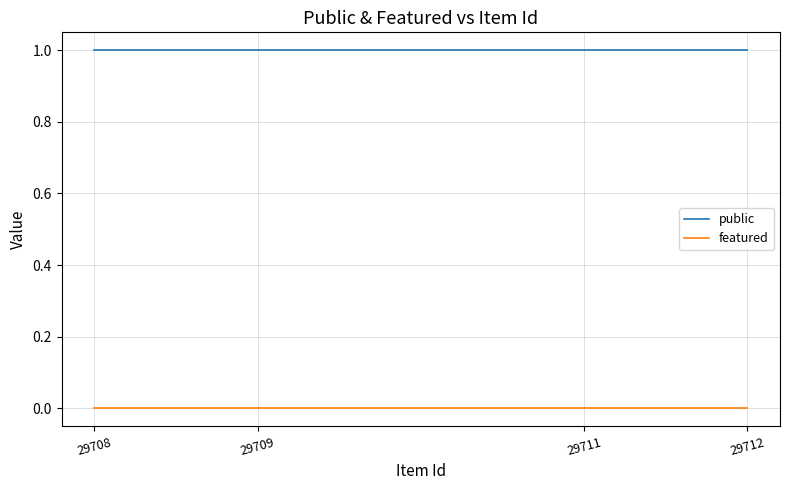

Is the value of public at 29709 greater than the value of featured at 29711?

Yes